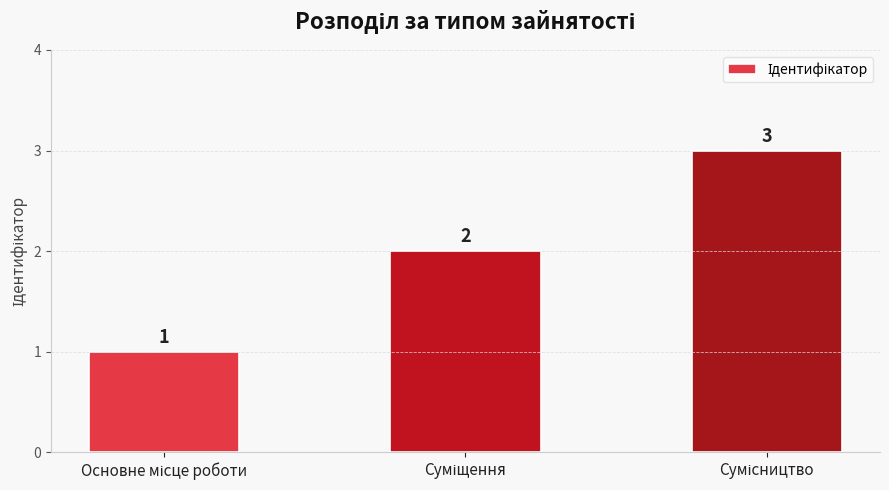

What is the sum of all values?

6